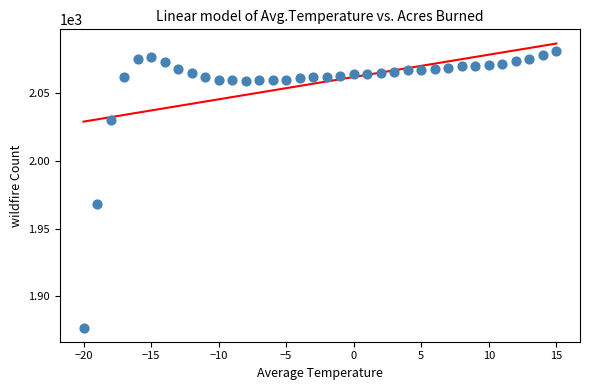

What is the range of X values (max minus min)?

35